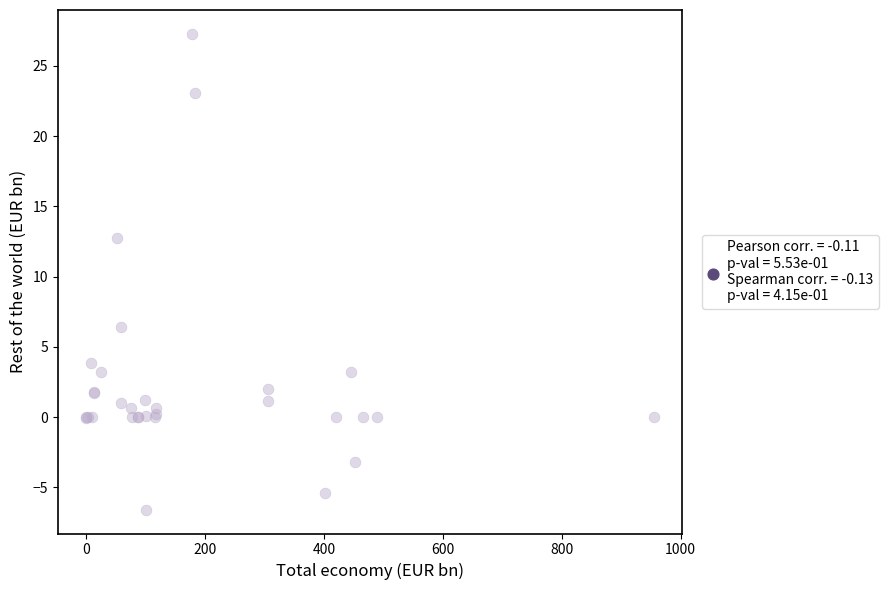

What Y value in the scatter plot is closest to 10?

12.8